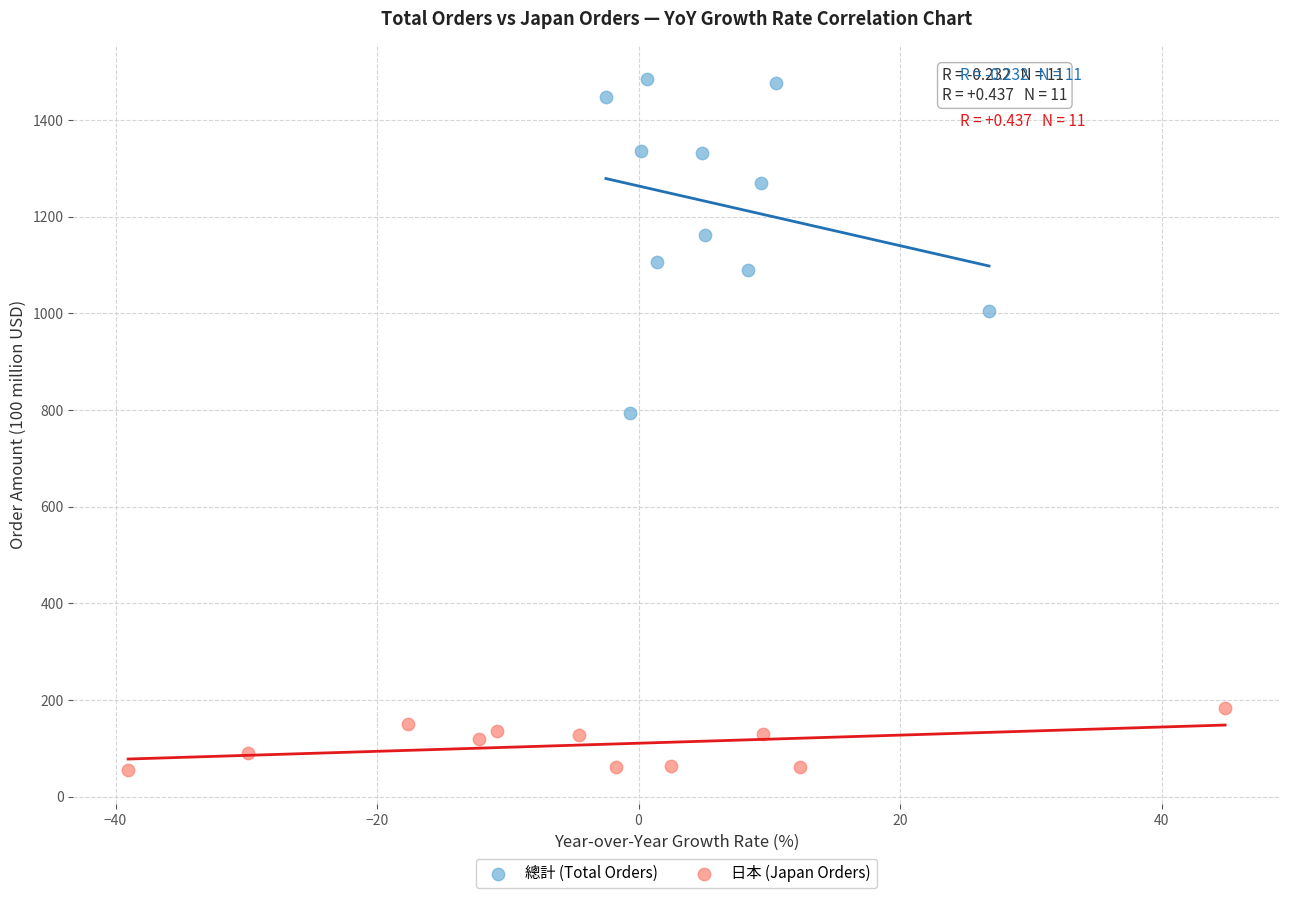

What are all the series names shown in the legend?

總計 (Total Orders), 日本 (Japan Orders)